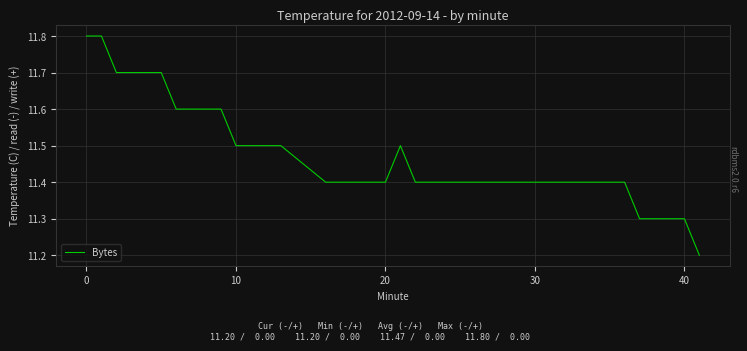

What is the difference between the maximum and minimum values?

0.6